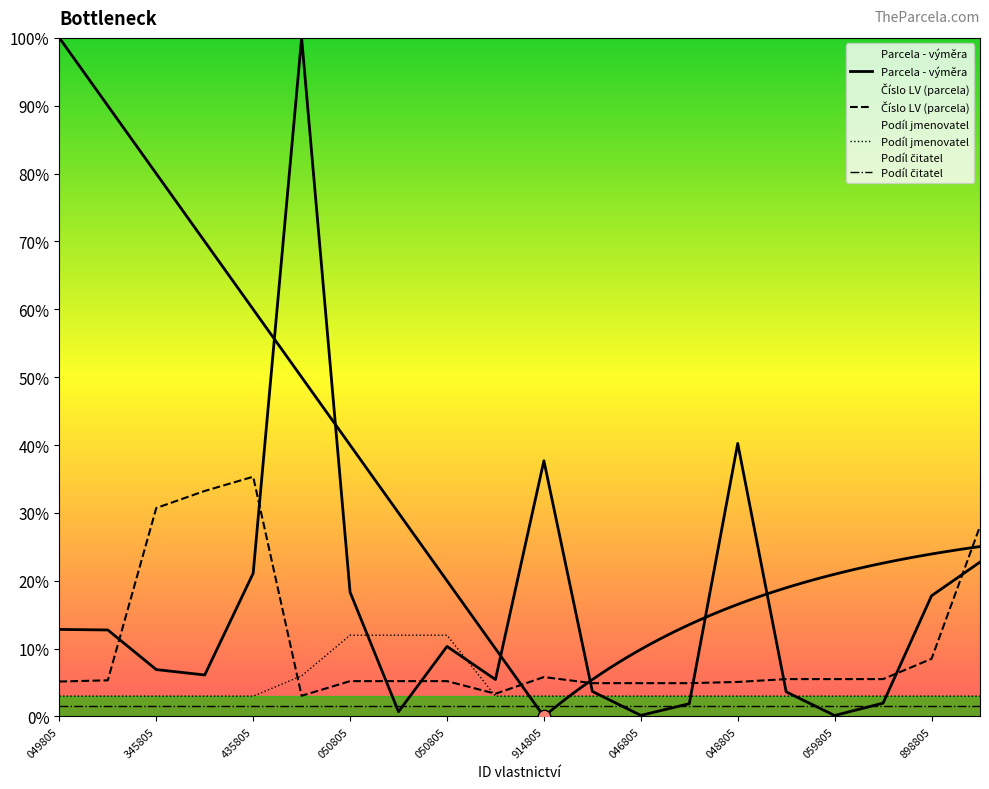

Which series has the largest total across all categories?

Parcela - výměra